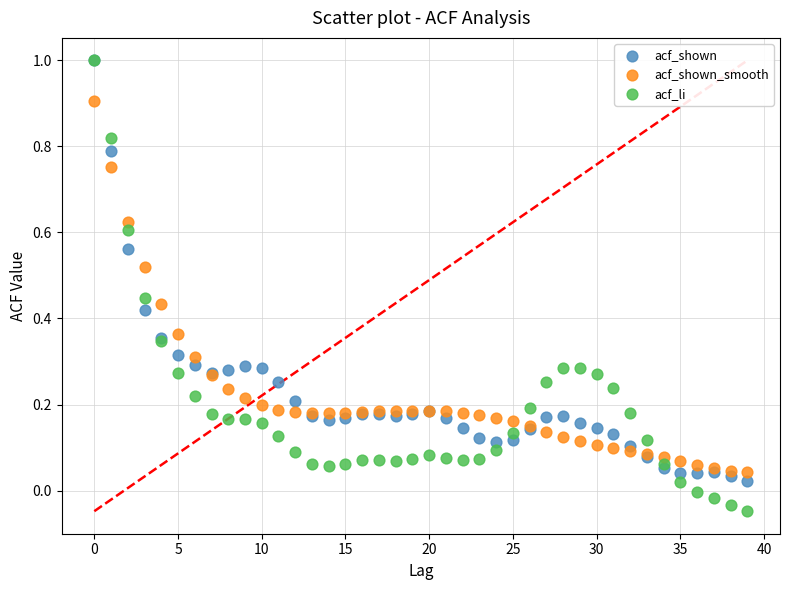

What are all the series names shown in the legend?

acf_shown, acf_shown_smooth, acf_li